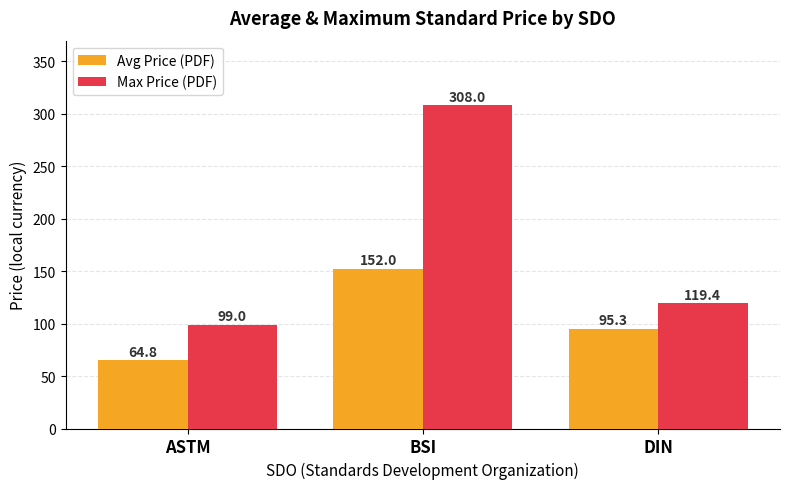

Rank the categories by Max Price (PDF) value from highest to lowest.

BSI, DIN, ASTM